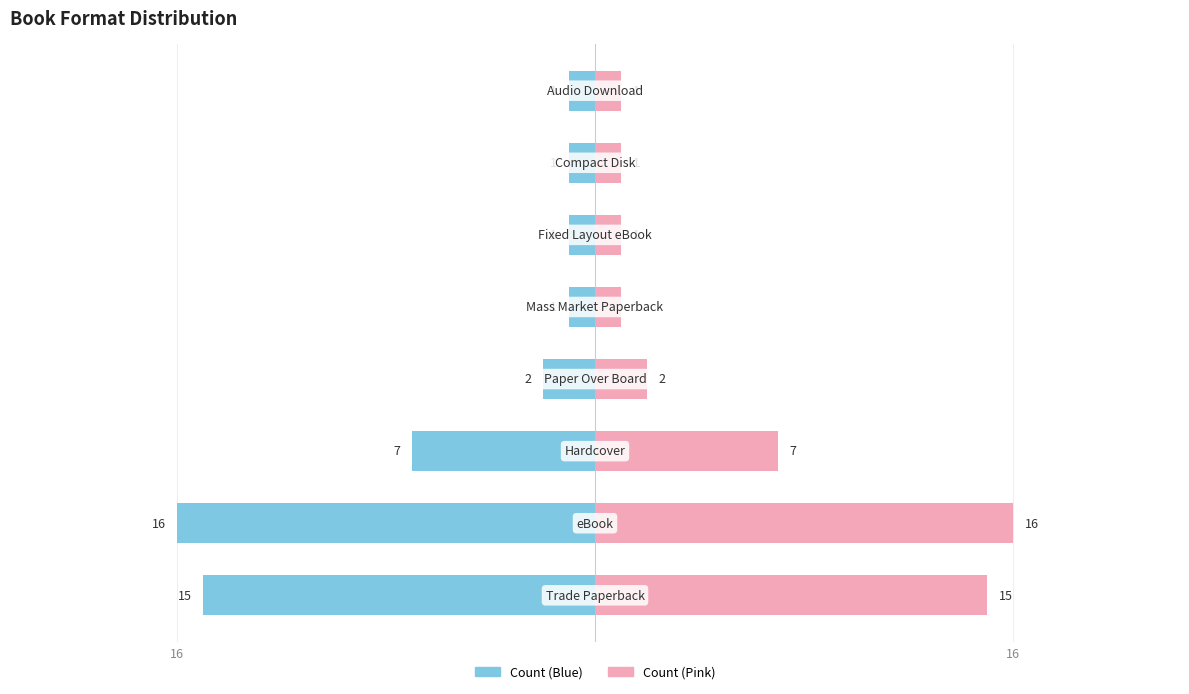

What is the maximum value for Count (Left)?

-1